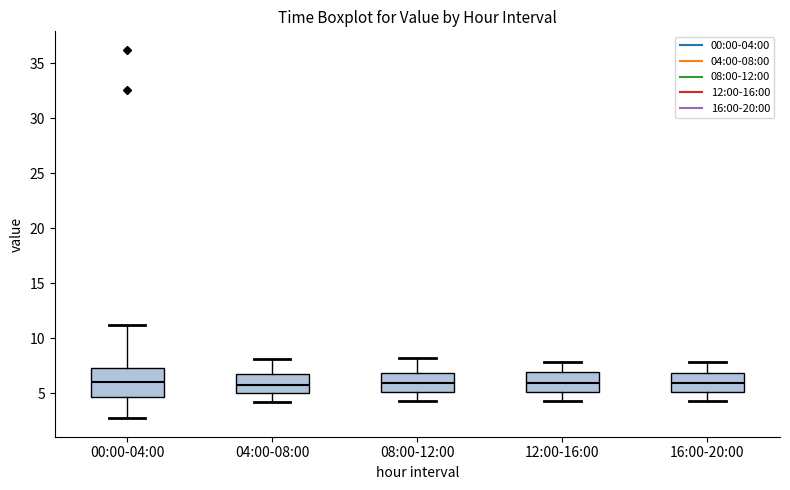

Reading left to right, transcribe this box plot: for each box, give where its median line is, the range the box spans, and where its two whiskers end, as read against the y-axis. The values are not printed on the chart, so give them approximately, as read against the axis.

00:00-04:00: median 6.0, box 4.5 to 7.5, whiskers 2.5 to 11.0
04:00-08:00: median 6.0, box 5.0 to 6.5, whiskers 4.0 to 8.0
08:00-12:00: median 6.0, box 5.0 to 7.0, whiskers 4.5 to 8.0
12:00-16:00: median 6.0, box 5.0 to 7.0, whiskers 4.5 to 8.0
16:00-20:00: median 6.0, box 5.0 to 7.0, whiskers 4.5 to 8.0